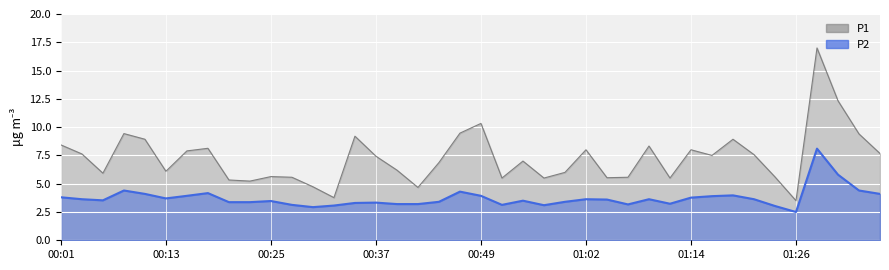

What is the value of the P1 point at the 22nd from the left?

5.5